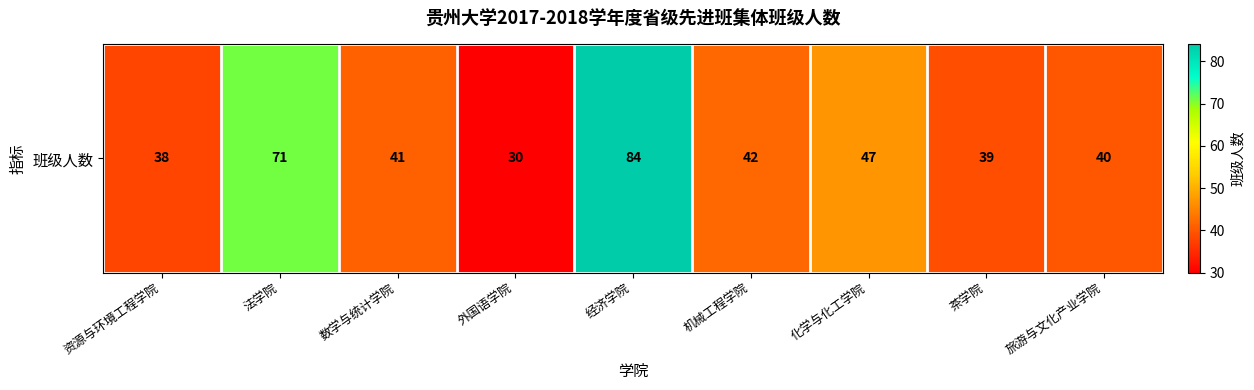

Rank the categories by value from lowest to highest.

外国语学院, 资源与环境工程学院, 茶学院, 旅游与文化产业学院, 数学与统计学院, 机械工程学院, 化学与化工学院, 法学院, 经济学院